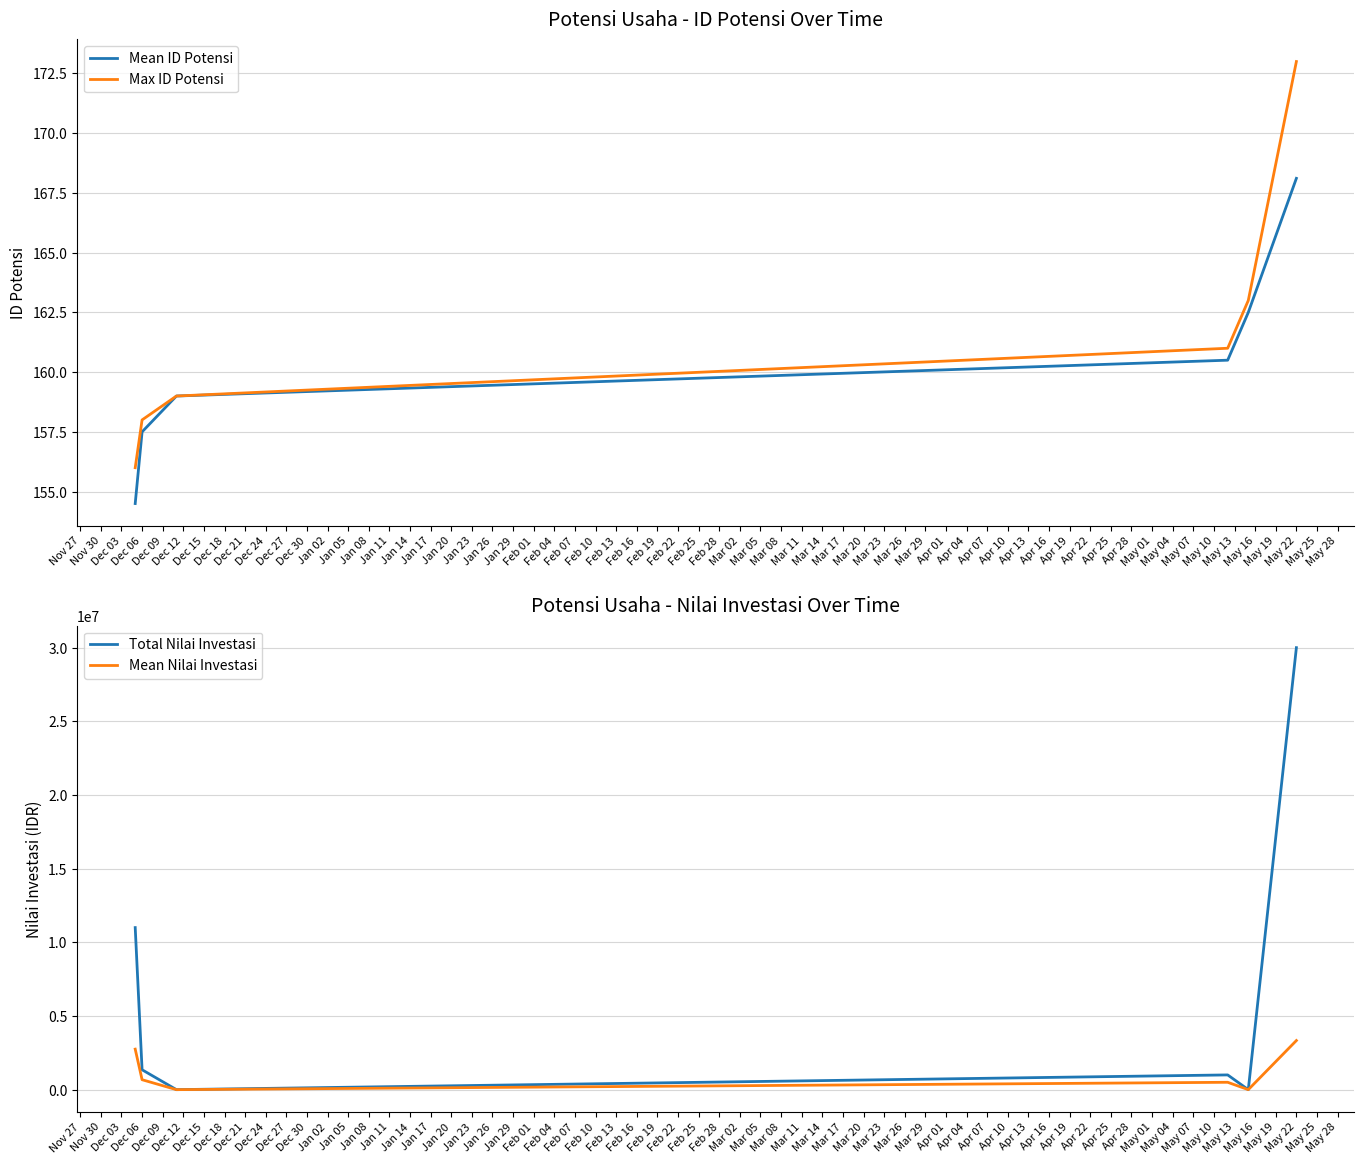

Does the chart have visible grid lines?

Yes